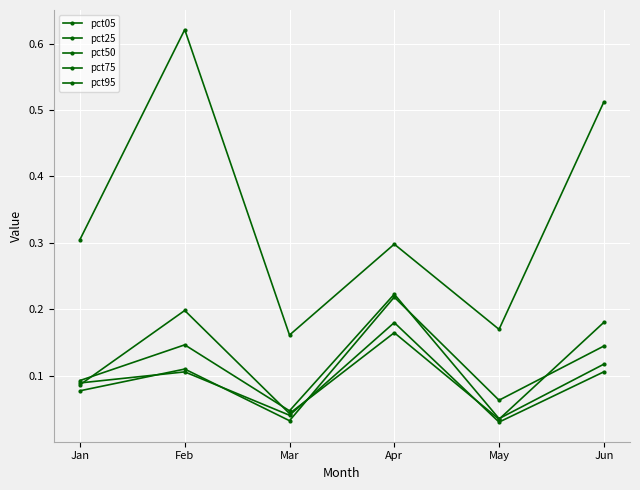

Count the number of data series in this chart.

5